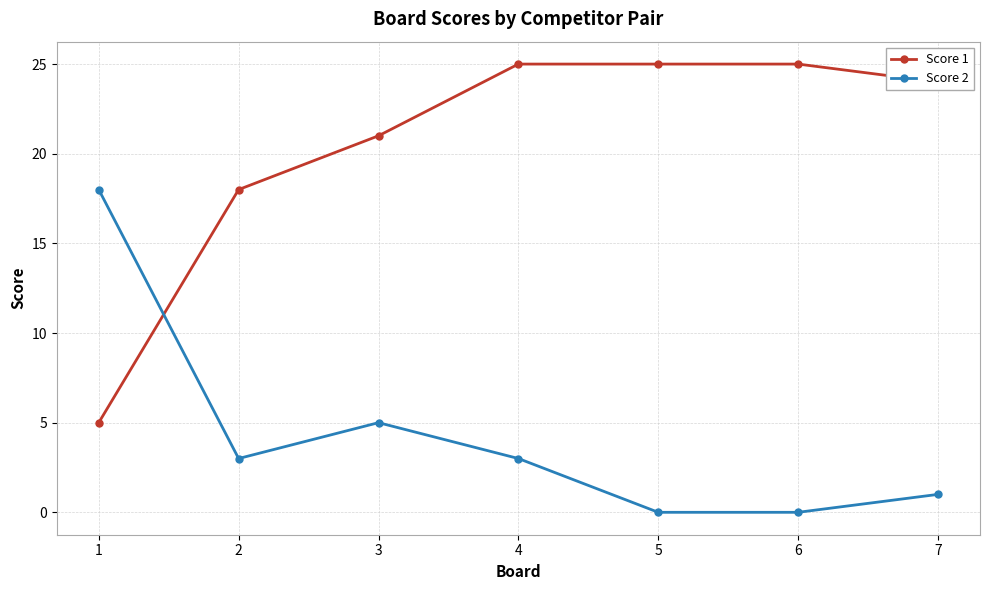

Which series has the largest range (max minus min)?

Score 1